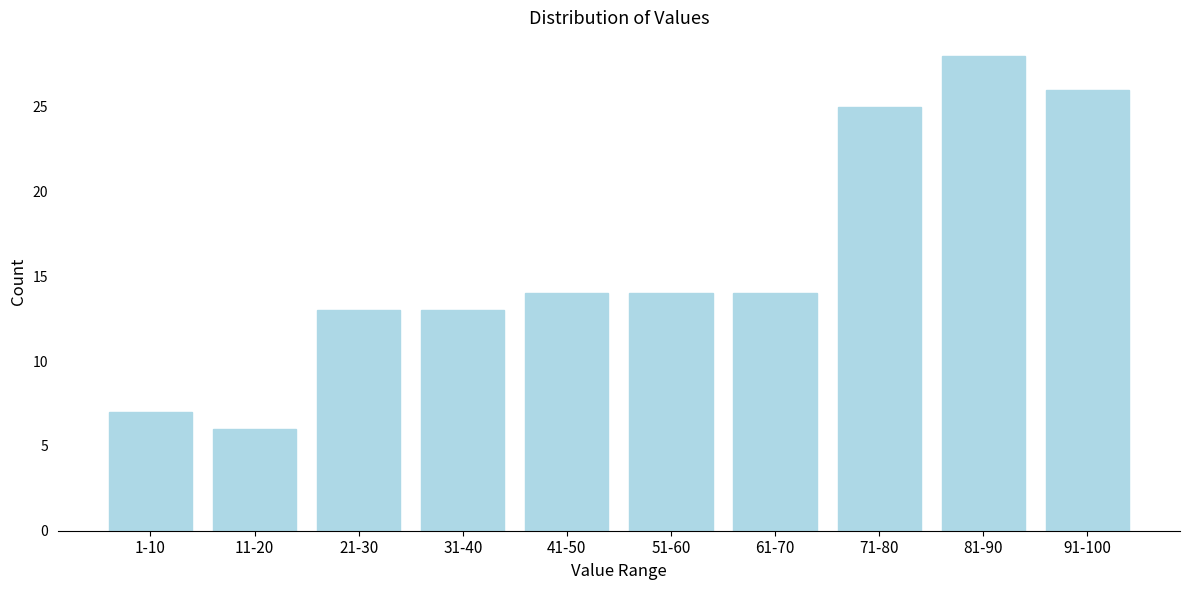

Reading left to right, list all the values displayed in this chart.

7	6	13	13	14	14	14	25	28	26